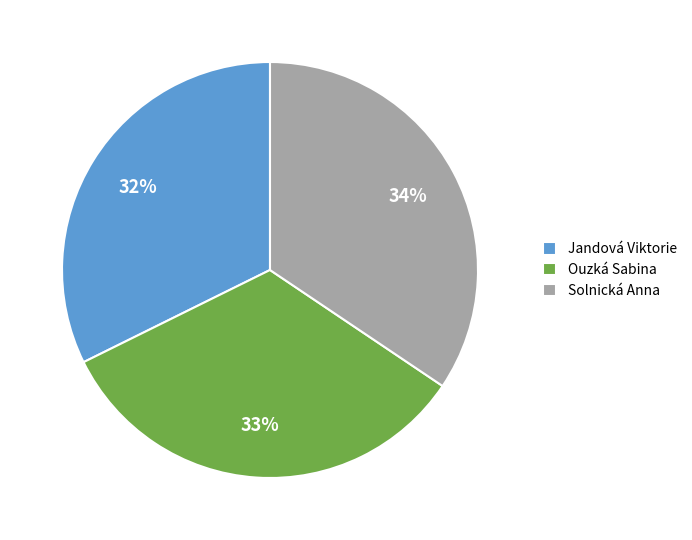

True or false: Jandová Viktorie accounts for 19% of the total.

False